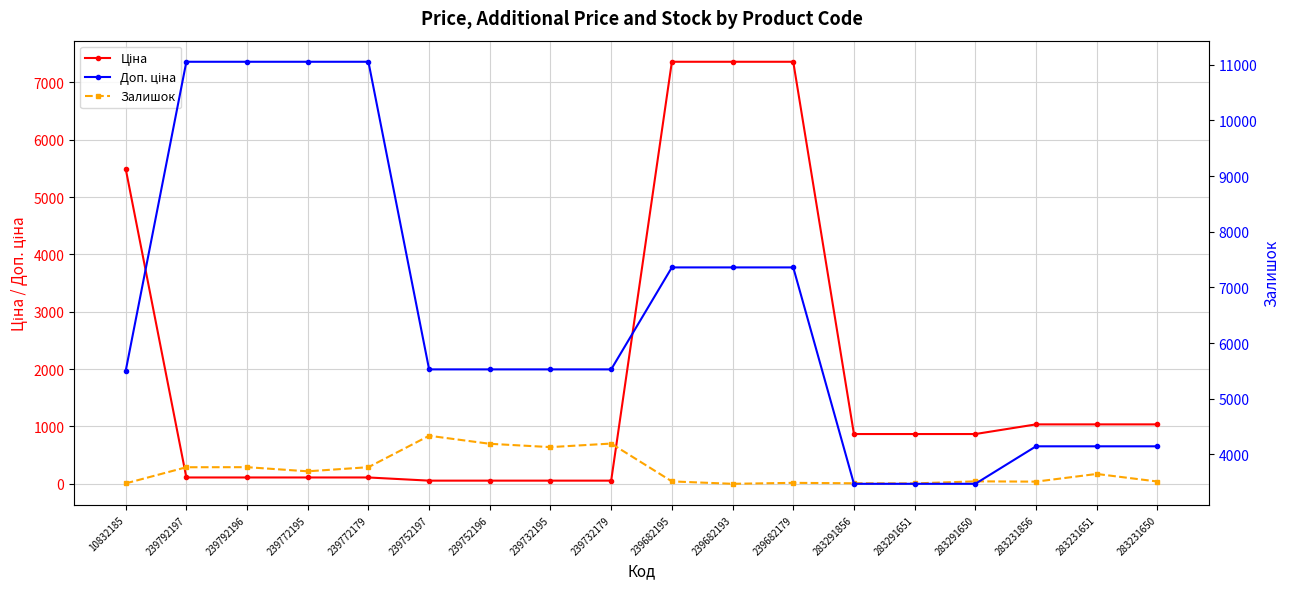

At how many categories does at least one series exceed 7923?

4